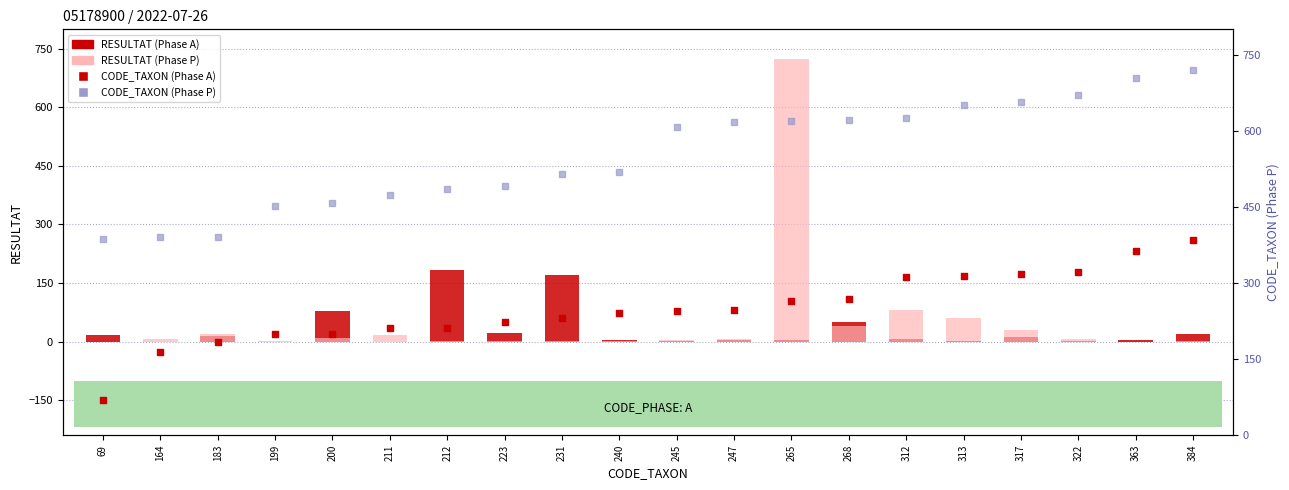

What is the total value across all series at 183?

608